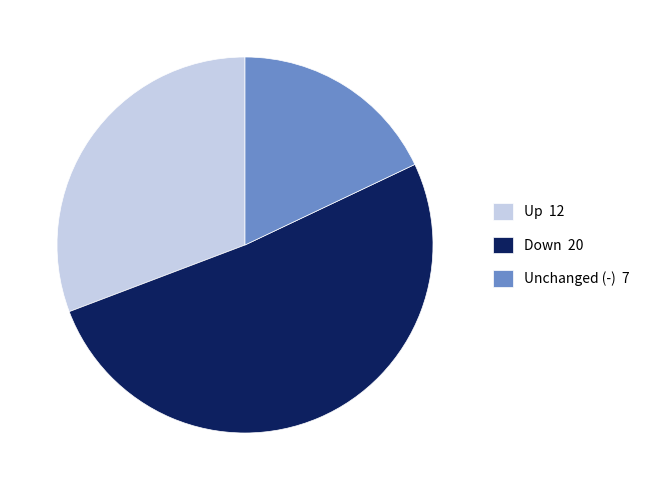

Is Unchanged (-) 7 the majority of the pie?

No